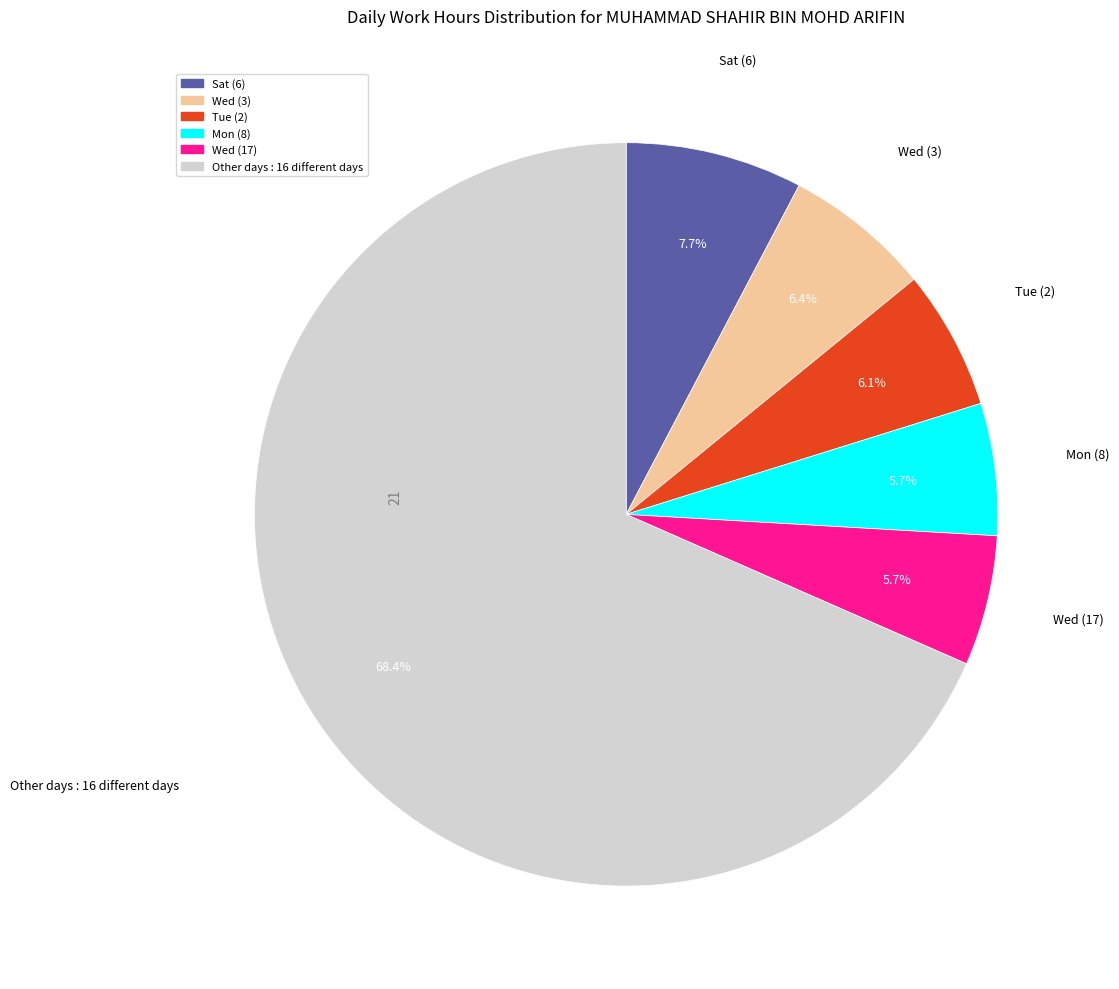

How many segments does this pie chart have?

6